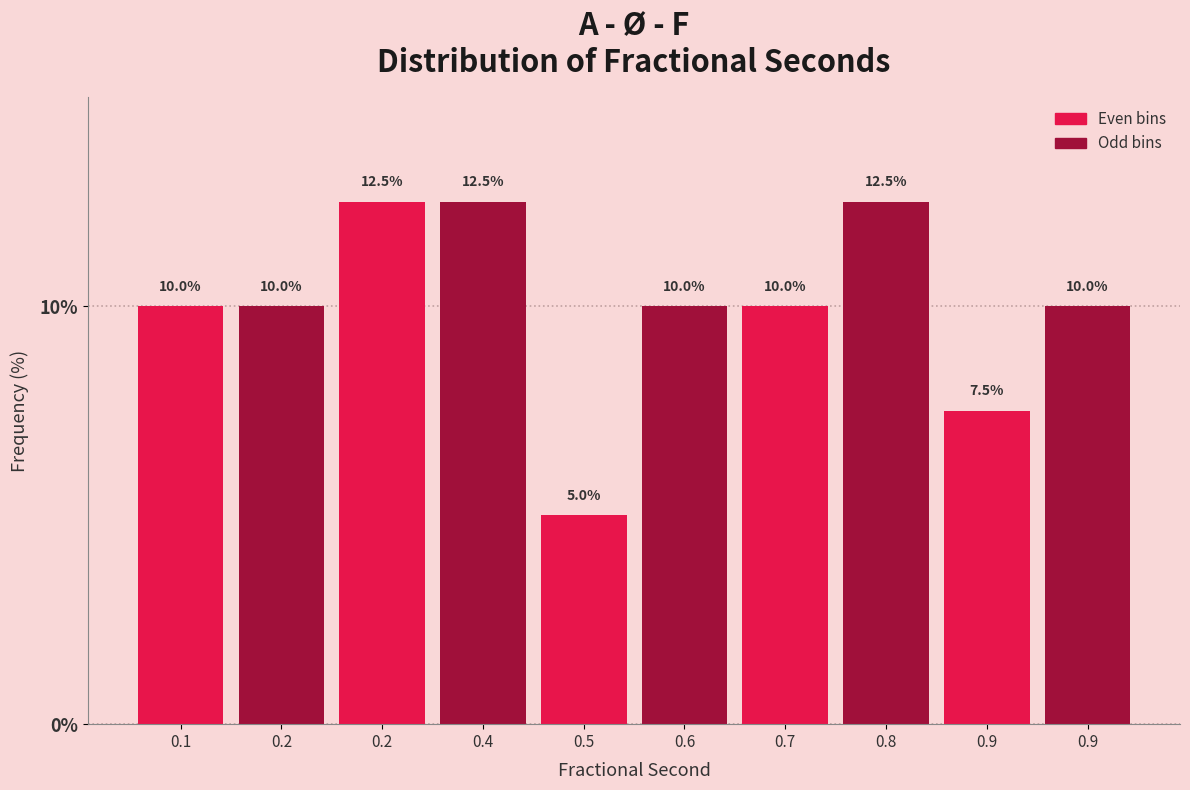

How many values are below 10?

2